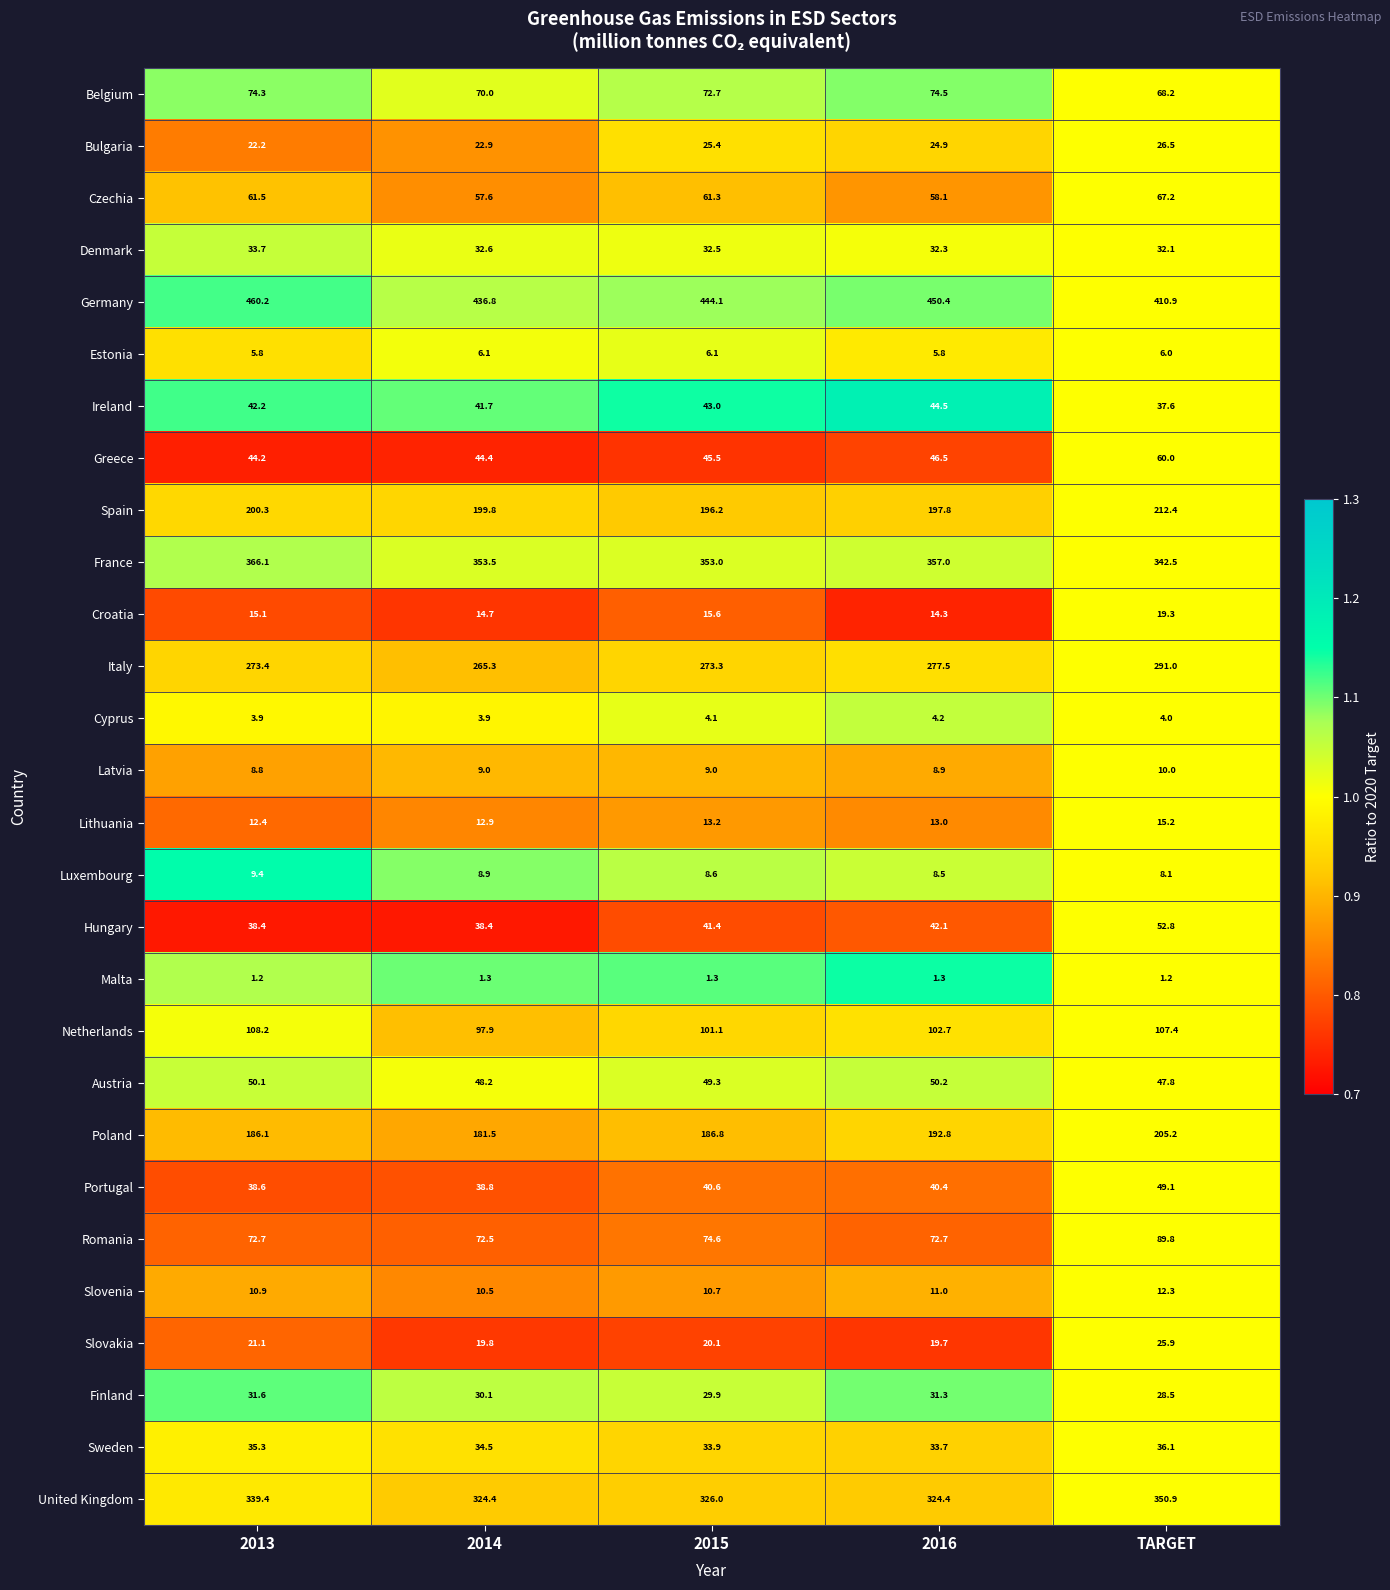

List the series in order of their peak value, lowest first.

Malta, Cyprus, Estonia, Luxembourg, Latvia, Slovenia, Lithuania, Croatia, Slovakia, Bulgaria, Finland, Denmark, Sweden, Ireland, Portugal, Austria, Hungary, Greece, Czechia, Belgium, Romania, Netherlands, Poland, Spain, Italy, United Kingdom, France, Germany